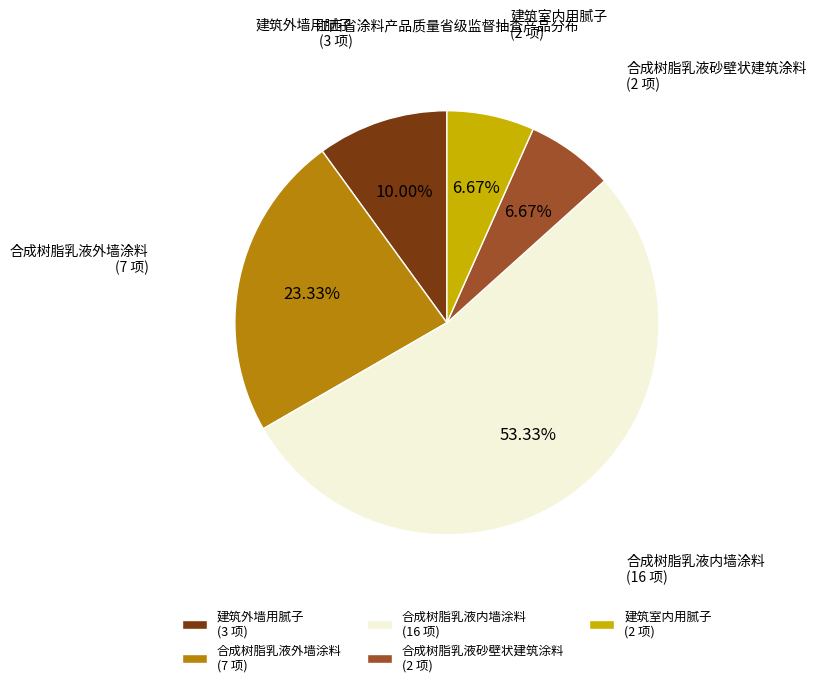

Is there any slice that represents more than half of the pie?

Yes